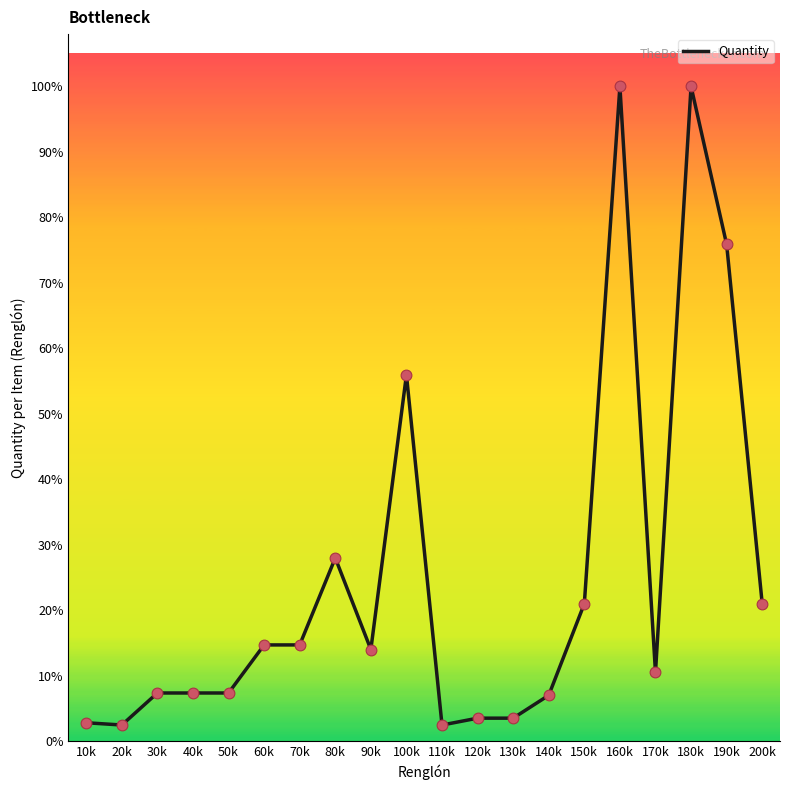

Is this an area chart (filled region under the line)?

No